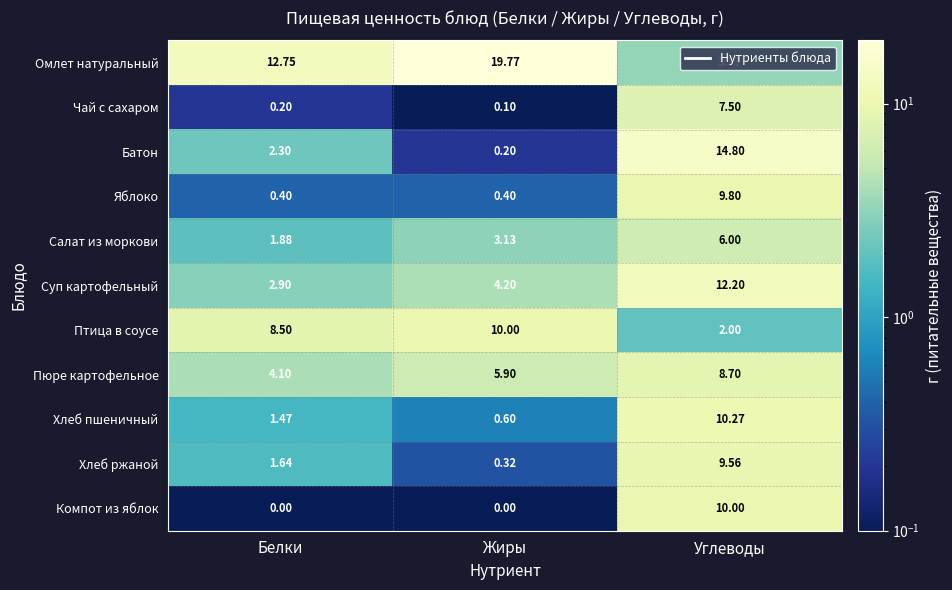

List the labels in order of Суп картофельный value, smallest first.

Белки, Жиры, Углеводы